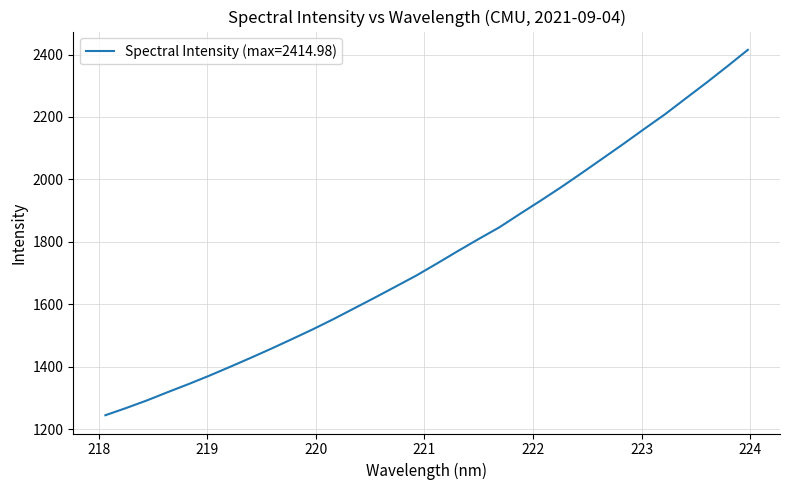

What is the difference between the maximum and minimum values?

1169.6